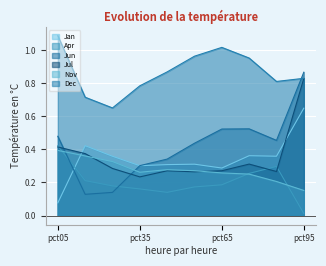

What is the approximate value of Jan at pct55?

0.3